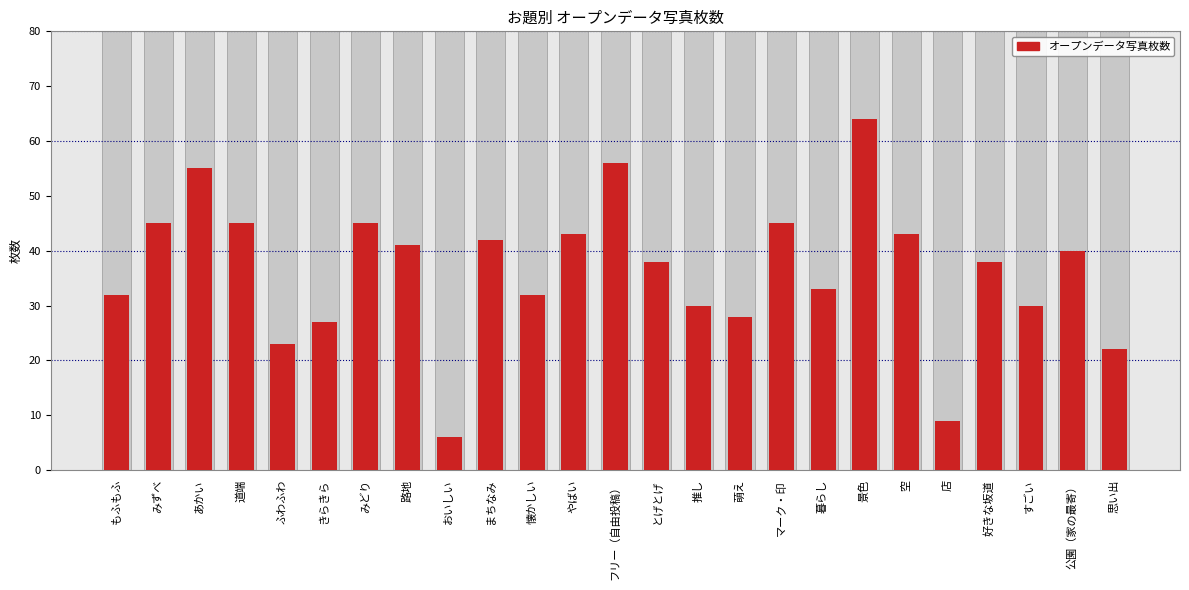

Reading left to right, extract all data points from this chart.

32	45	55	45	23	27	45	41	6	42	32	43	56	38	30	28	45	33	64	43	9	38	30	40	22